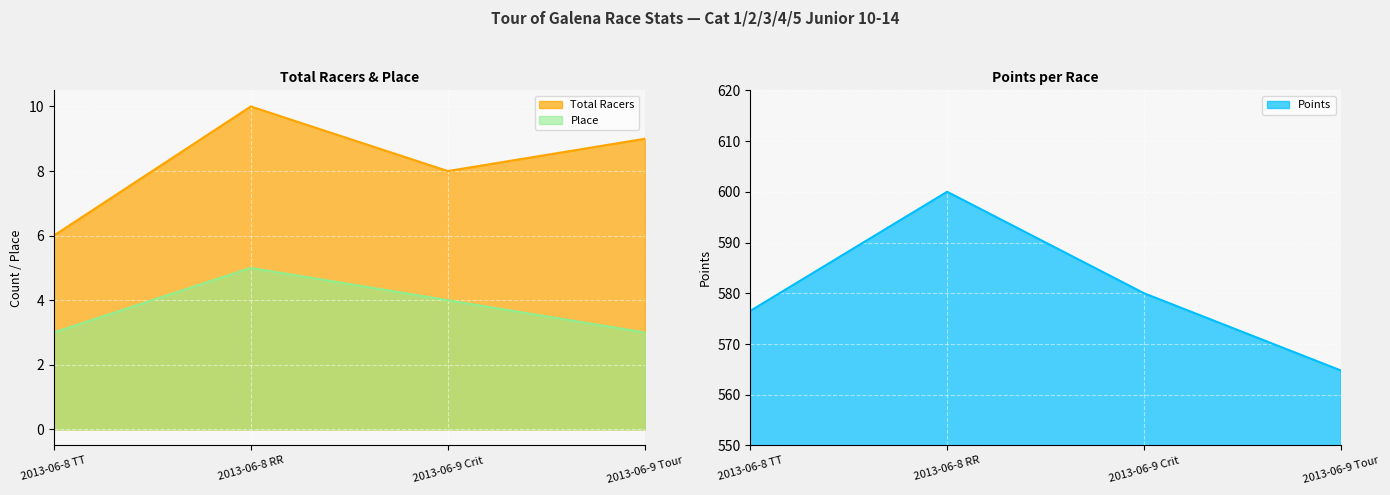

What is the difference between the maximum and minimum values in the Points series?

35.2